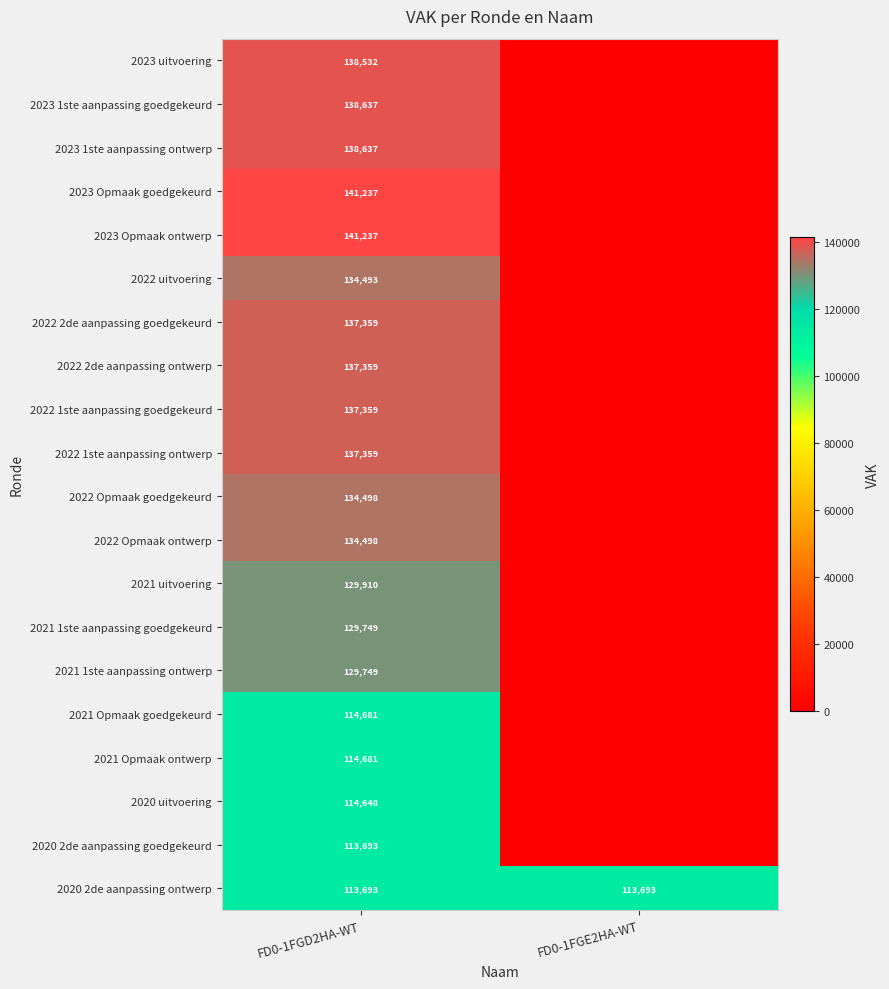

What is the total value across all series at FD0-1FGD2HA-WT?

2612009